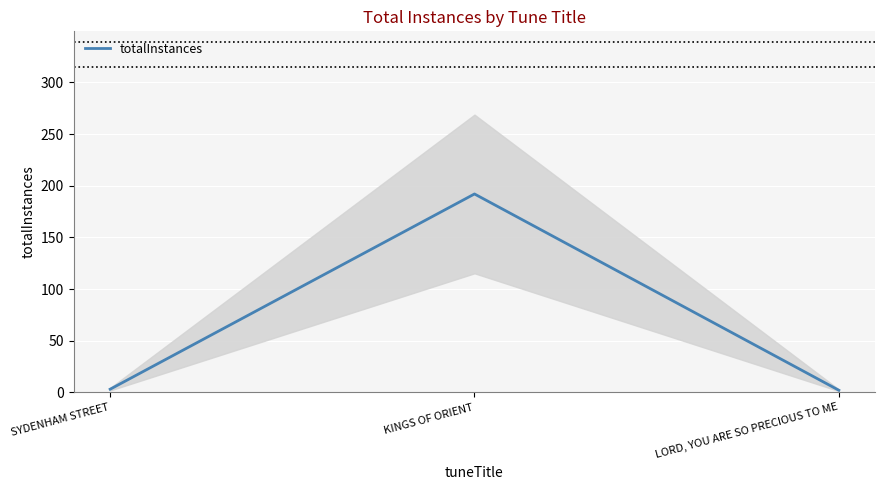

Rank the categories by value from lowest to highest.

LORD, YOU ARE SO PRECIOUS TO ME, SYDENHAM STREET, KINGS OF ORIENT